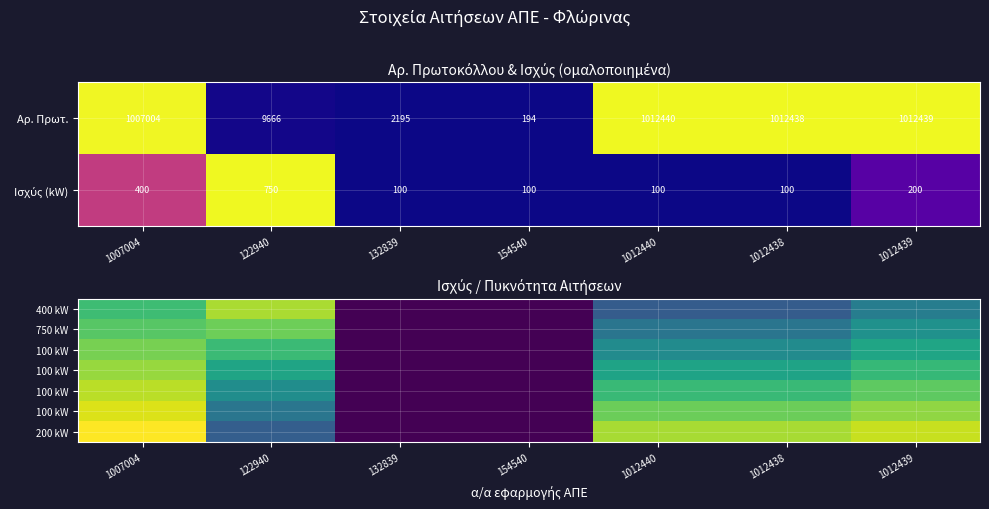

Count the number of data series in this chart.

7